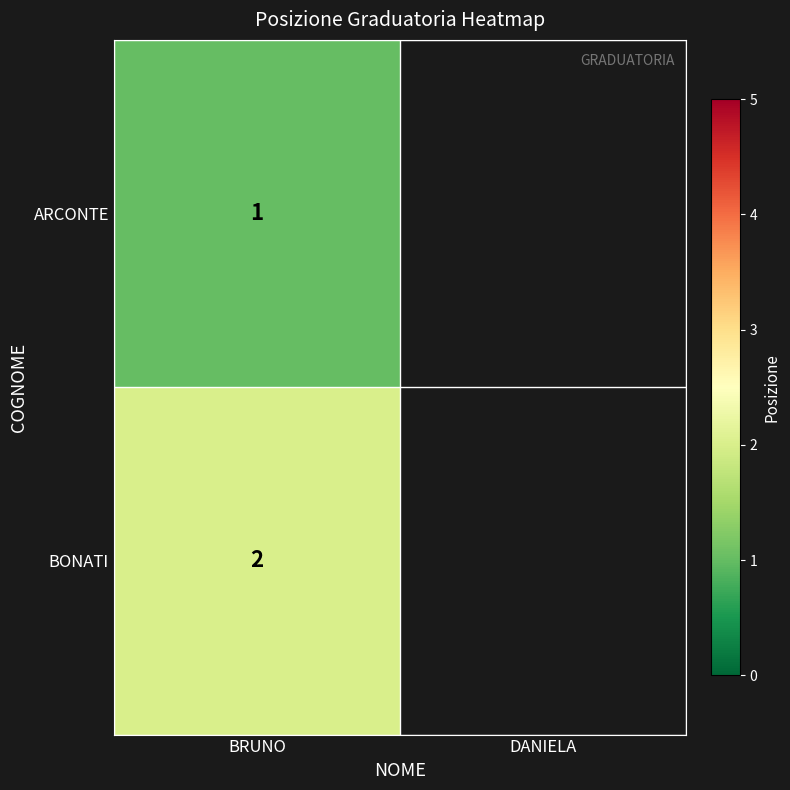

Is it true that ARCONTE equals 0 at BRUNO?

False